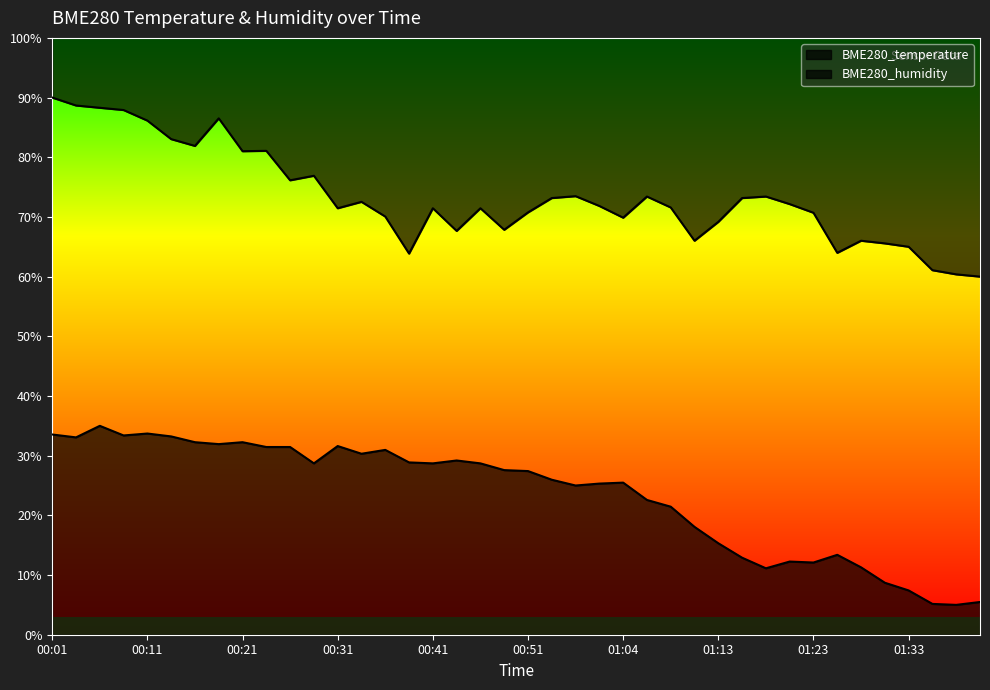

At 00:19, list the series in order from smallest to largest.

BME280_temperature, BME280_humidity